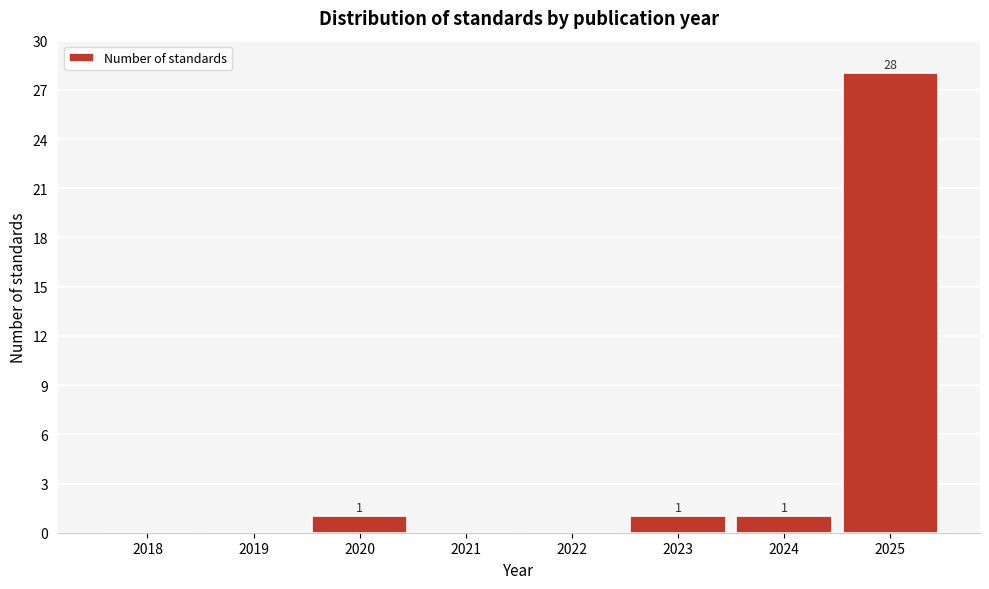

Reading left to right, transcribe all the data shown in this chart.

2018=0	2019=0	2020=1	2021=0	2022=0	2023=1	2024=1	2025=28